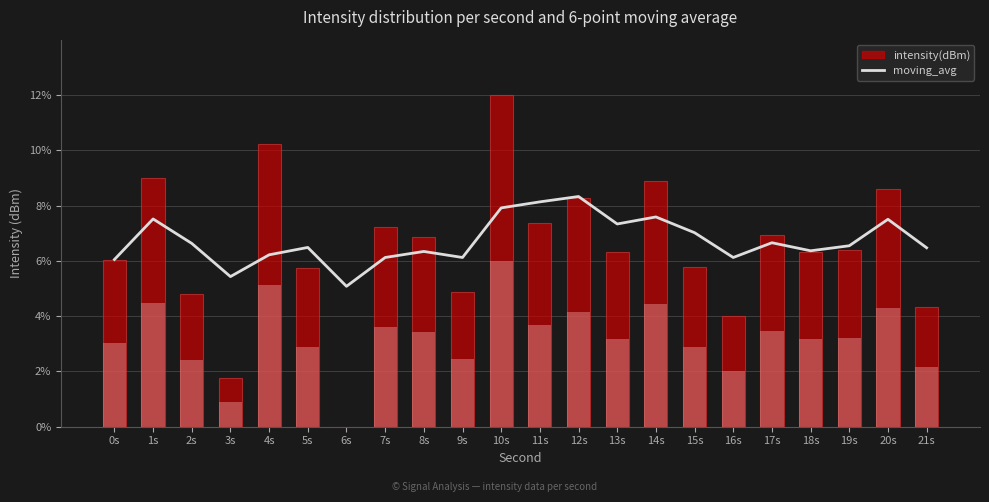

Which series has the largest range (max minus min)?

intensity(dBm)